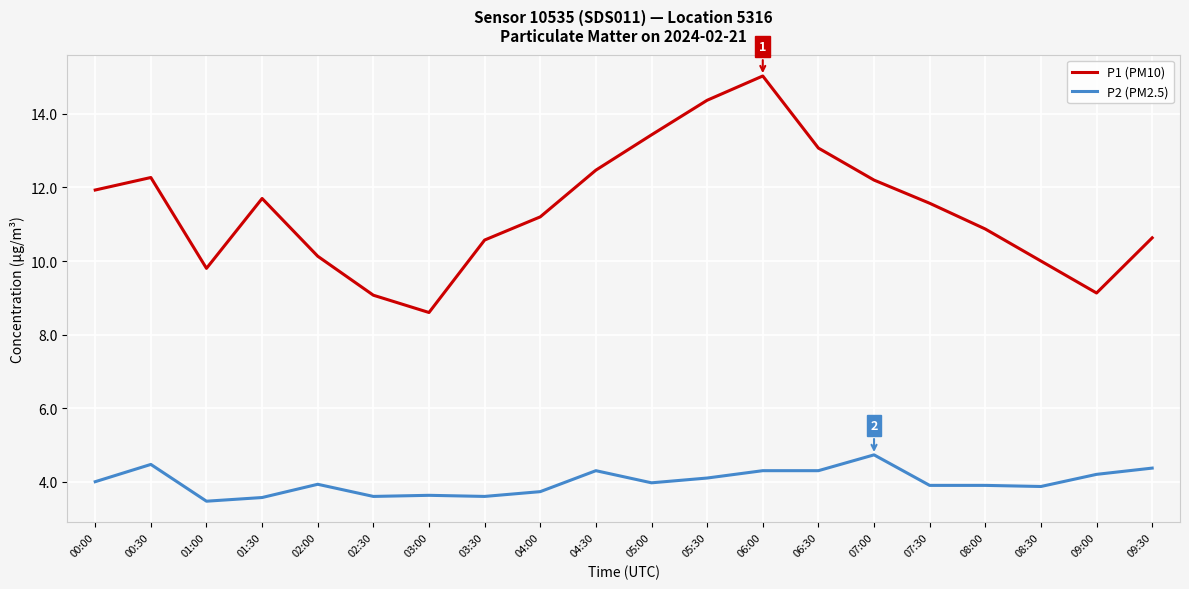

List the series in order of their peak value, lowest first.

P2 (PM2.5), P1 (PM10)